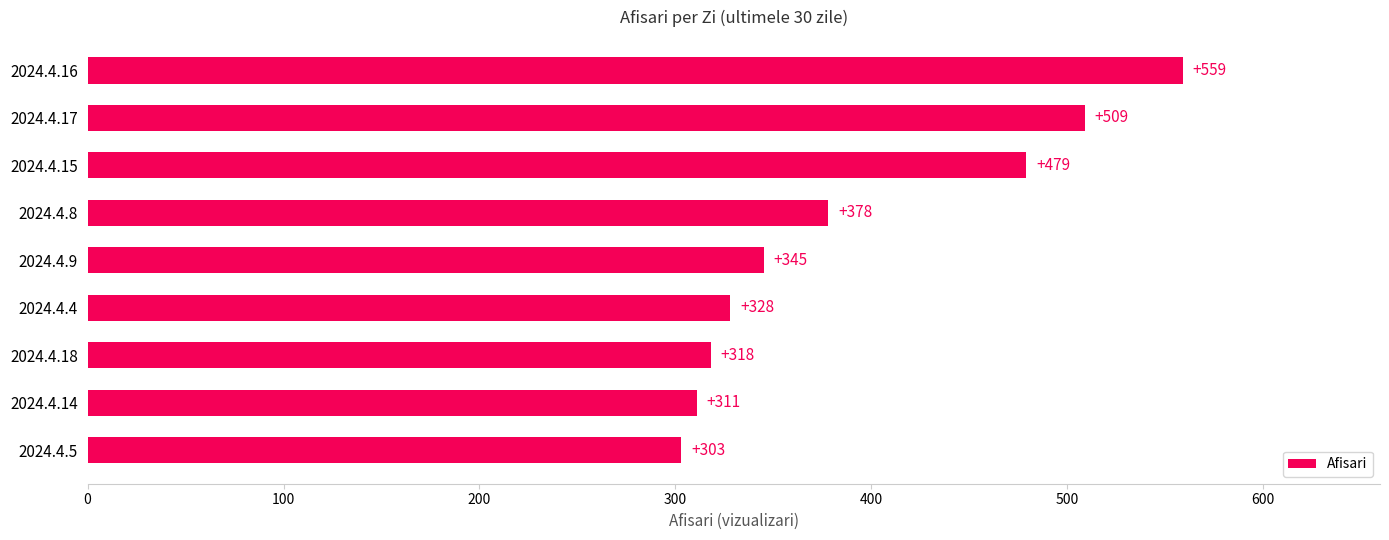

What is the minimum value shown in the chart?

303